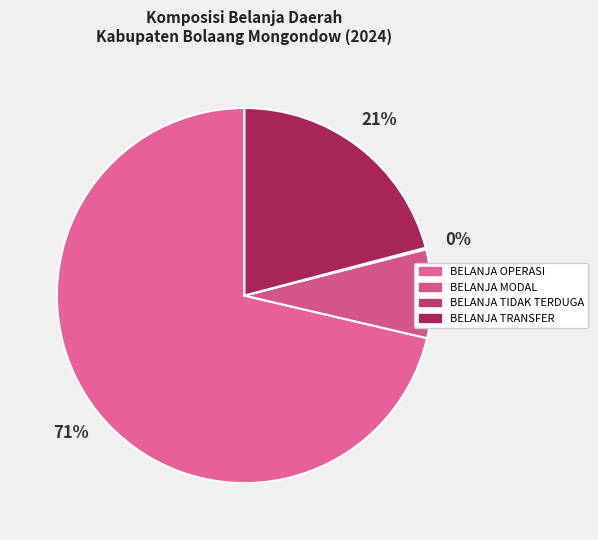

To the nearest percent, what is the difference between the BELANJA TRANSFER and BELANJA TIDAK TERDUGA slice percentages?

21%